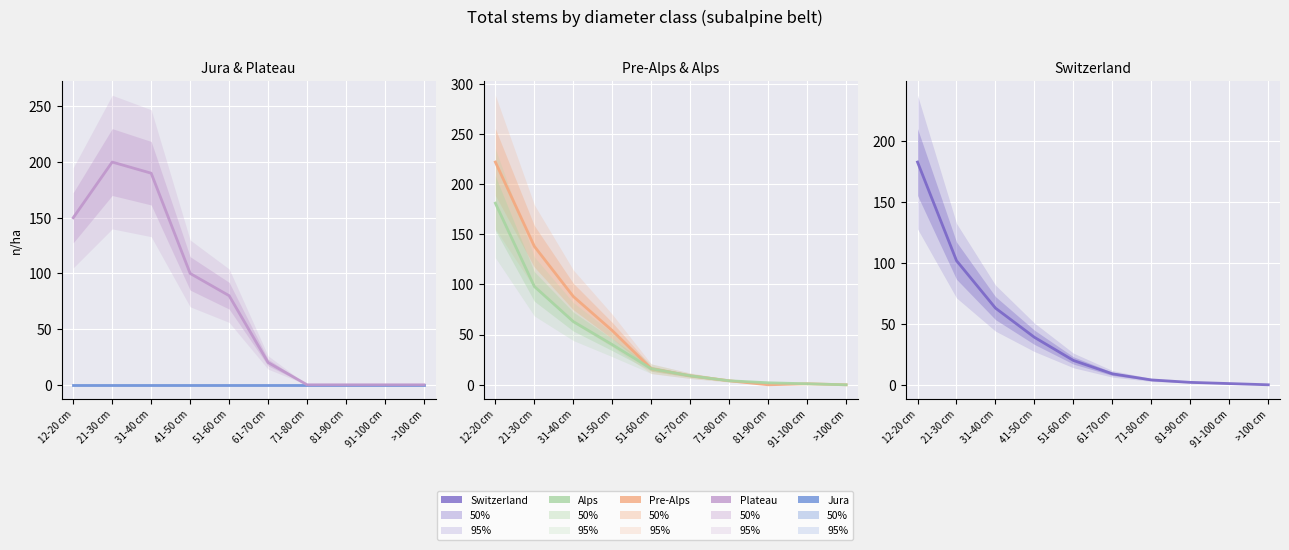

Which series has the largest total across all categories?

Plateau